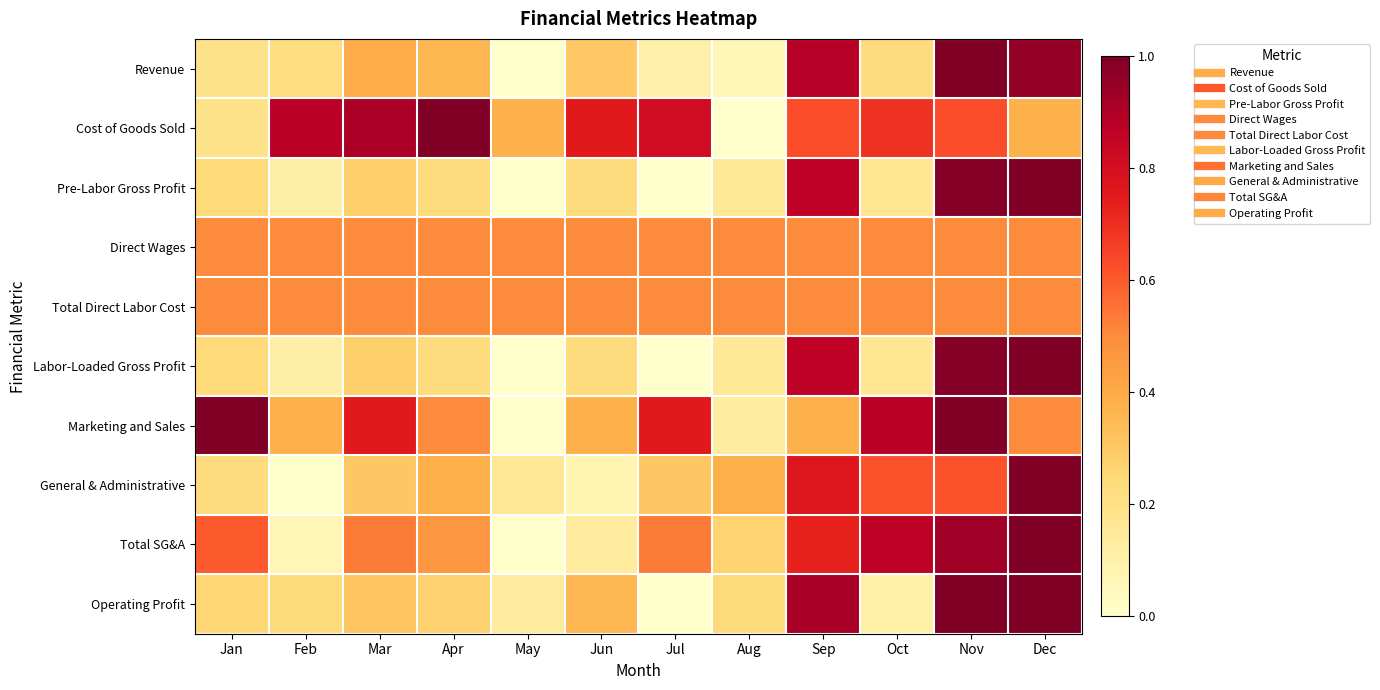

At which category is the sum across all series the highest?

Nov